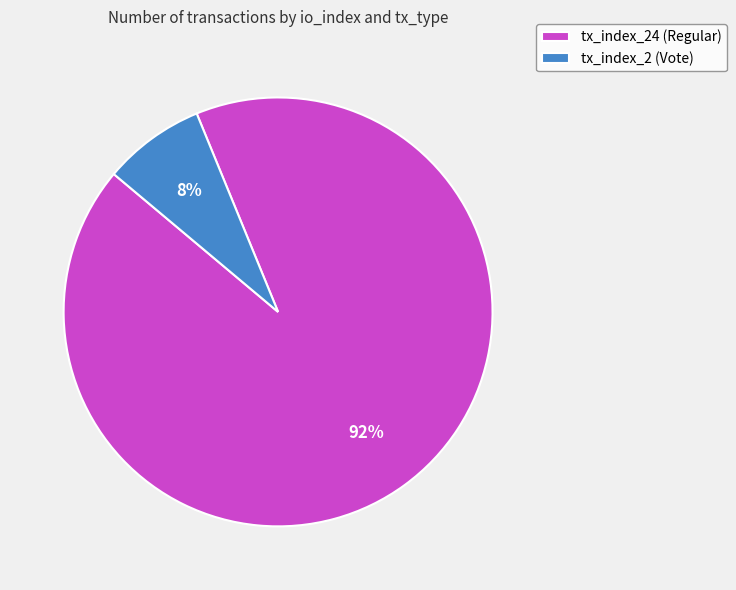

Rank the categories by value from lowest to highest.

tx_index_2 (Vote), tx_index_24 (Regular)